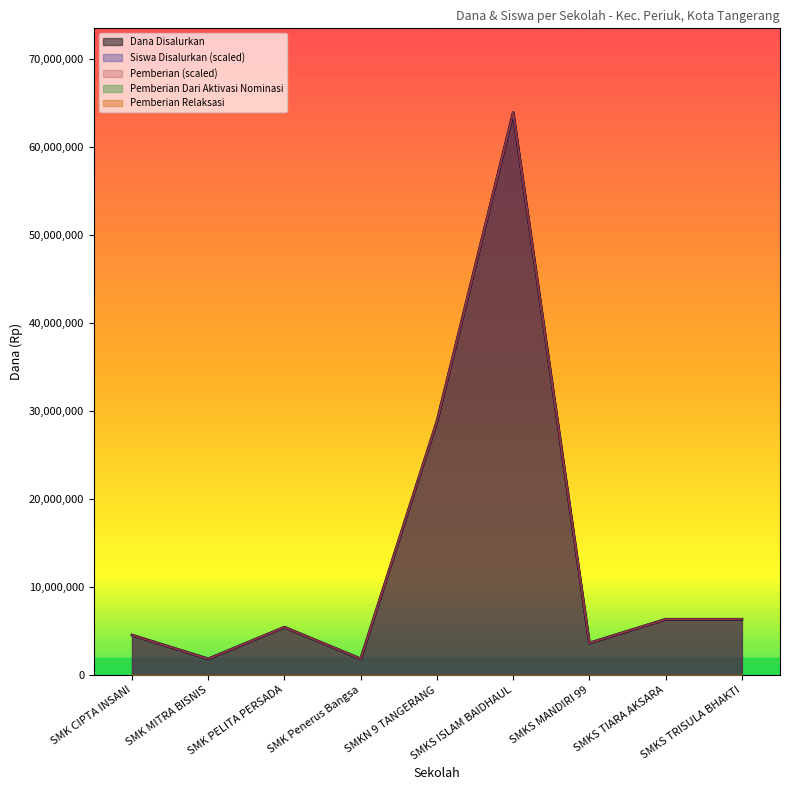

Where does the Pemberian series first go above 5400000?

SMKN 9 TANGERANG